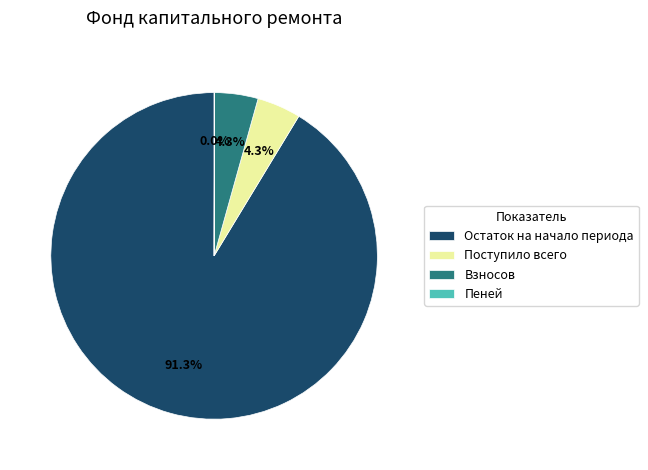

What is the largest slice in the pie chart?

Остаток на начало периода